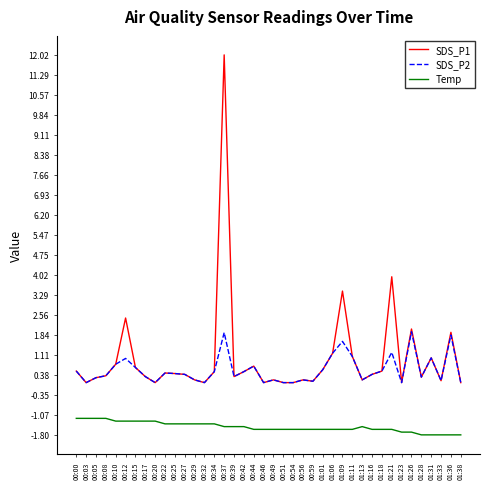

True or false: Temp has a value of -1.8 at 00:20.

False